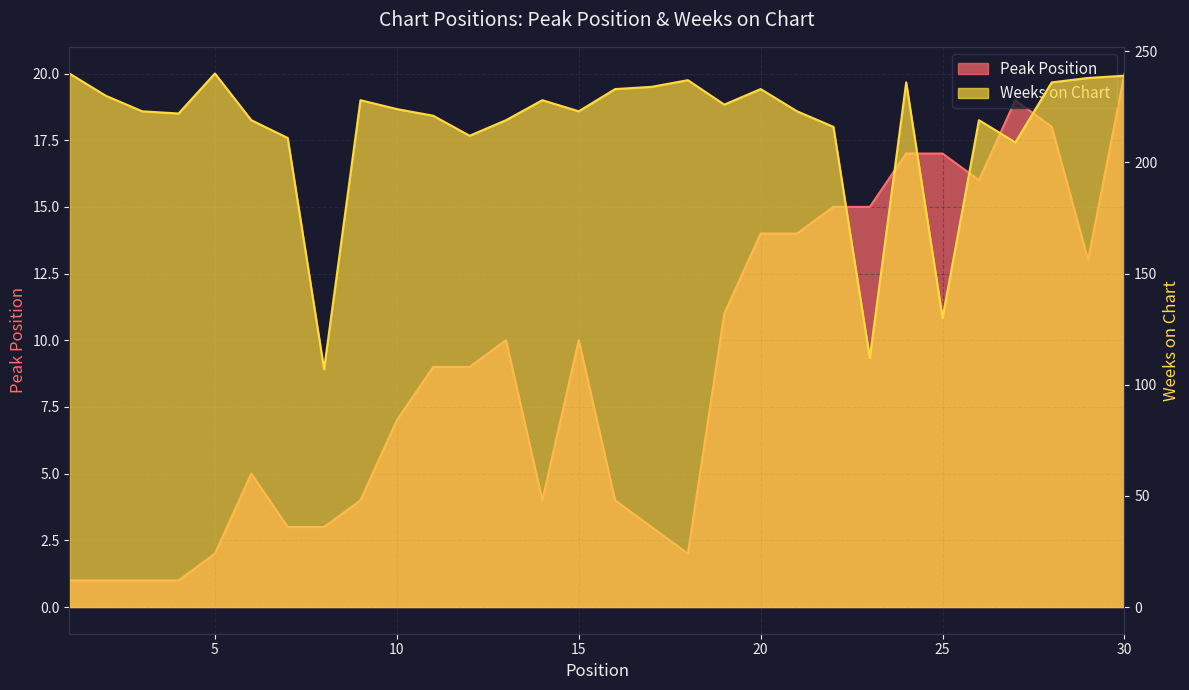

How many lines are shown in the chart?

2